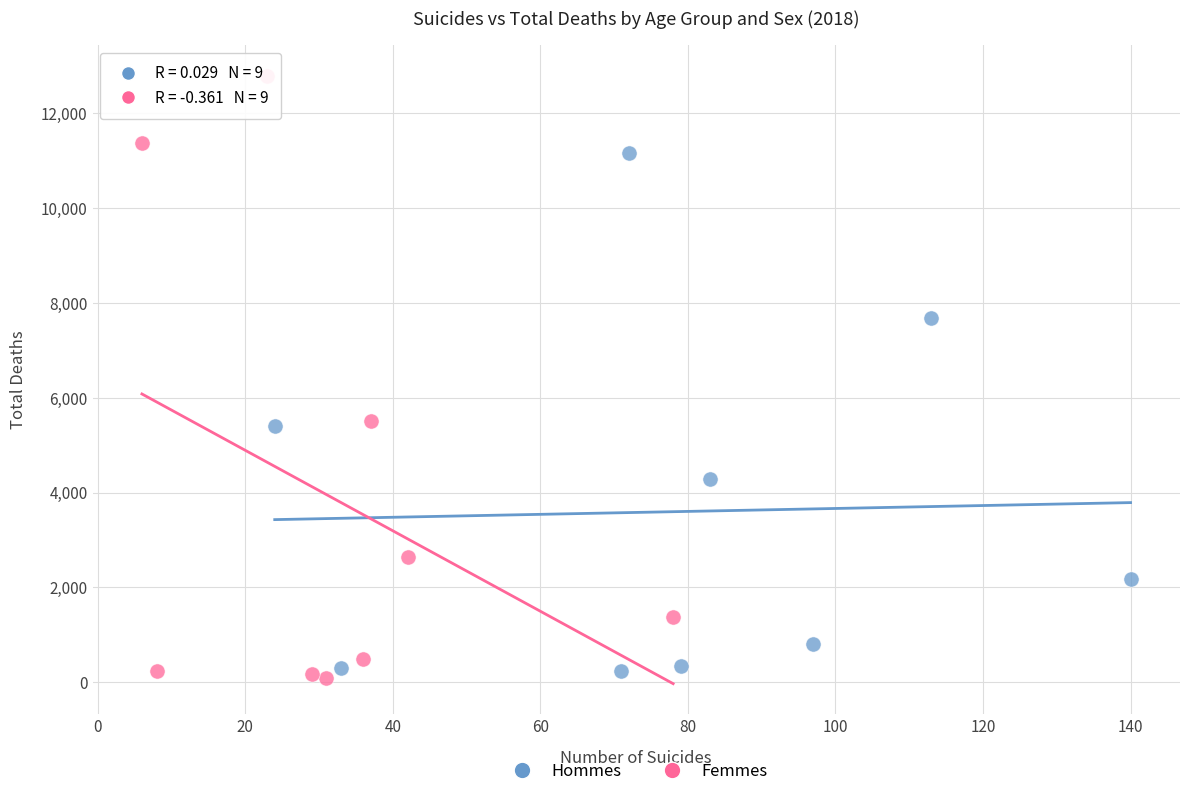

What are all the series names shown in the legend?

Hommes, Femmes